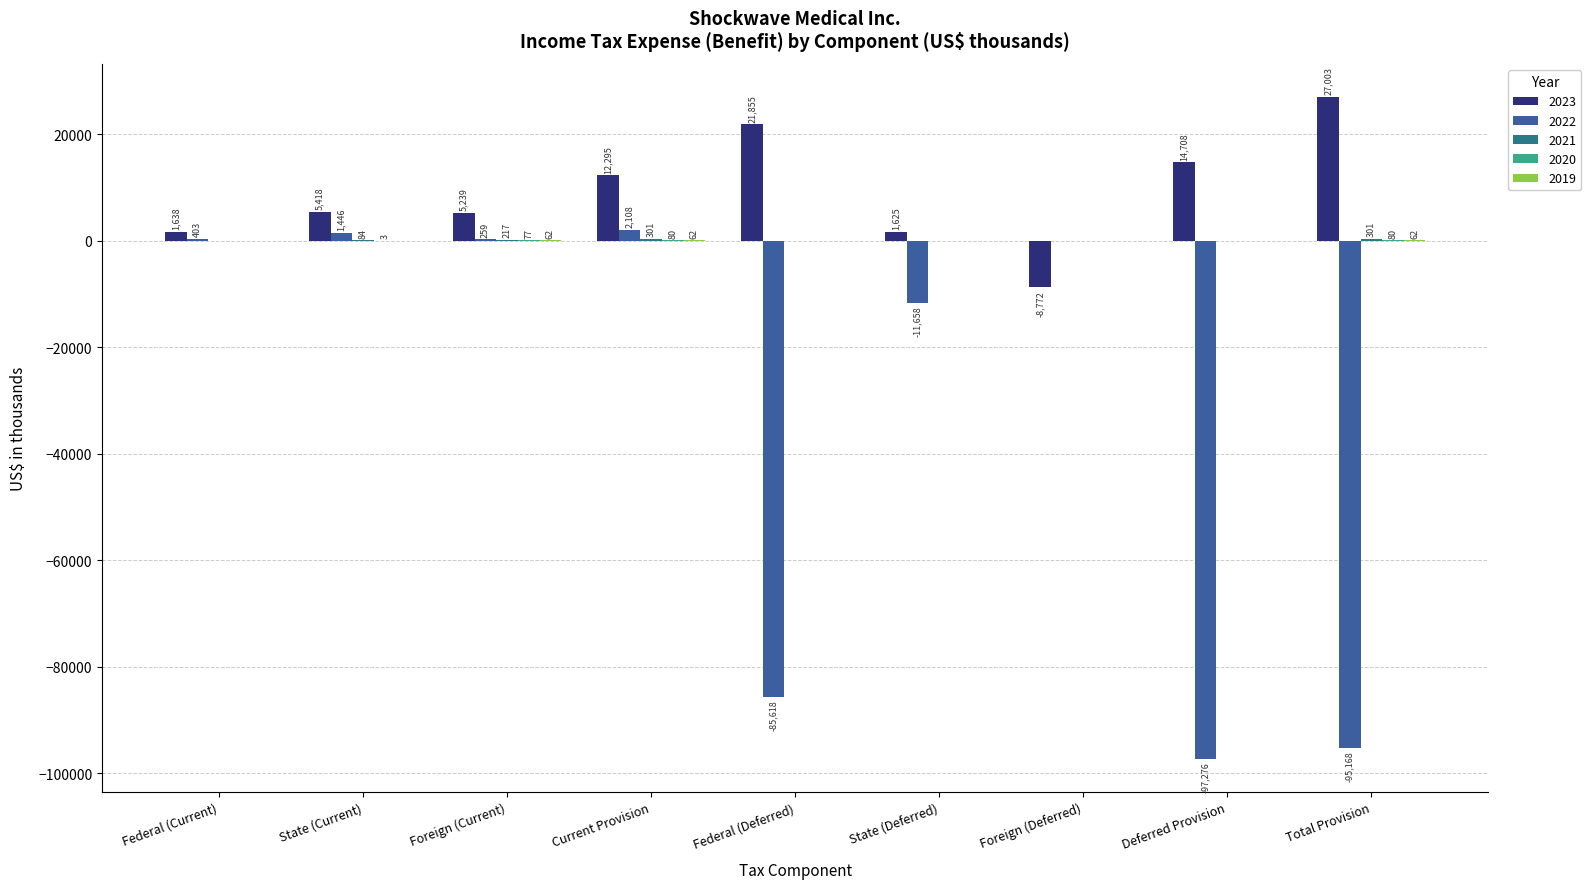

The value of 2021 at State (Current) is 84. True or false?

True